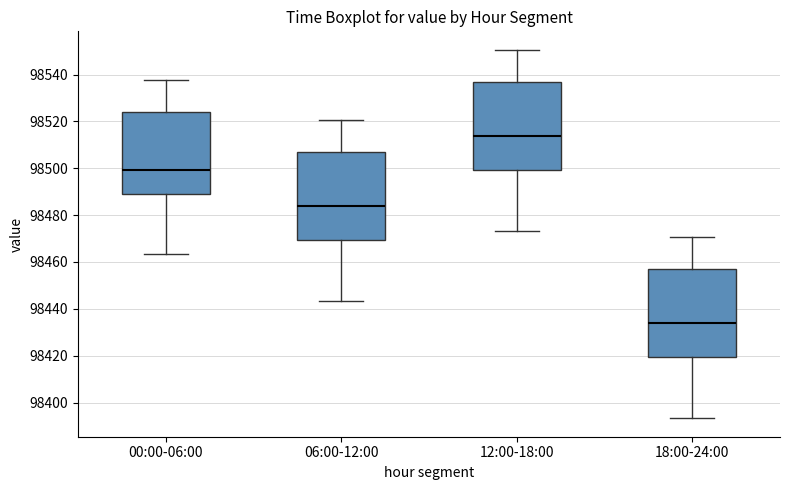

Reading left to right, transcribe this box plot: for each box, give where its median line is, the range the box spans, and where its two whiskers end, as read against the y-axis. The values are not printed on the chart, so give them approximately, as read against the axis.

00:00-06:00: median 98500, box 98490 to 98524, whiskers 98464 to 98538
06:00-12:00: median 98484, box 98470 to 98506, whiskers 98444 to 98520
12:00-18:00: median 98514, box 98500 to 98536, whiskers 98474 to 98550
18:00-24:00: median 98434, box 98420 to 98456, whiskers 98394 to 98470